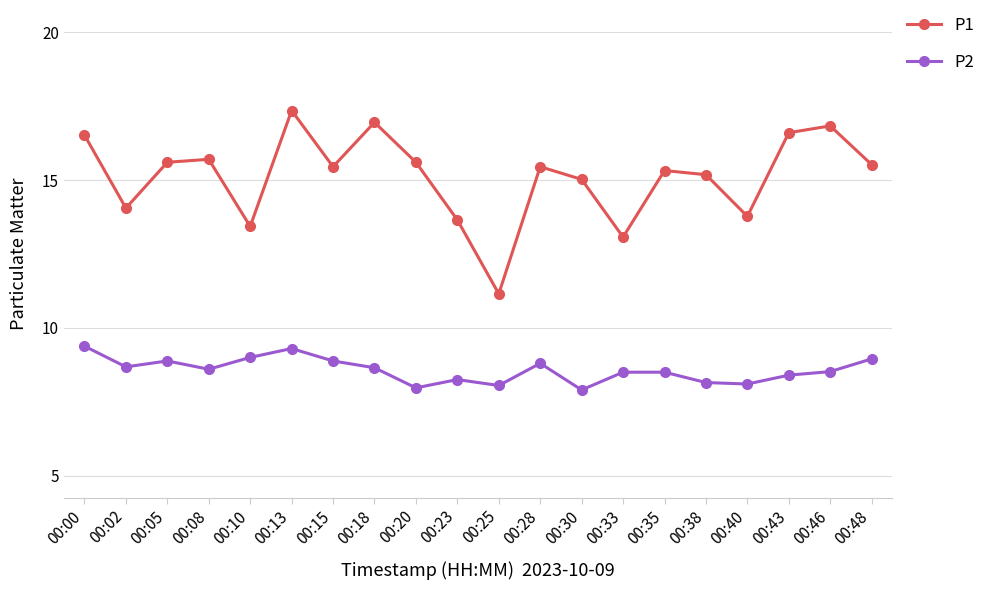

What is the lowest value of the P1 series?

11.2